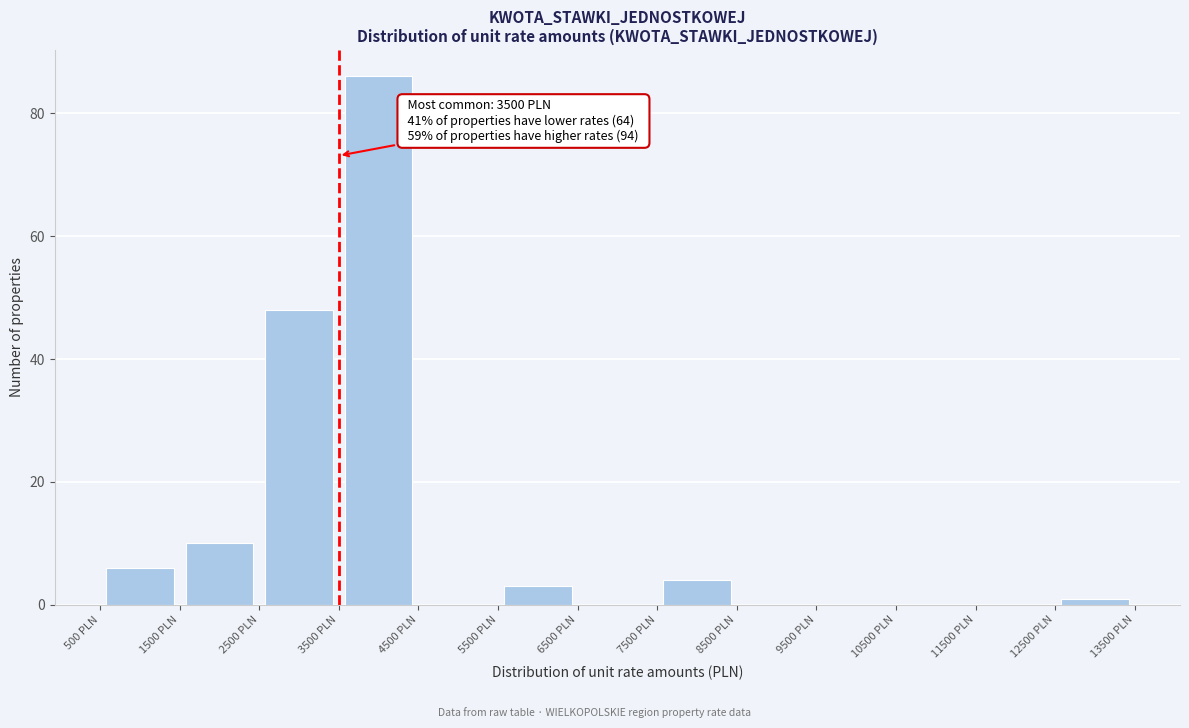

Which range on the x-axis has the tallest bar?

3500 to 4500